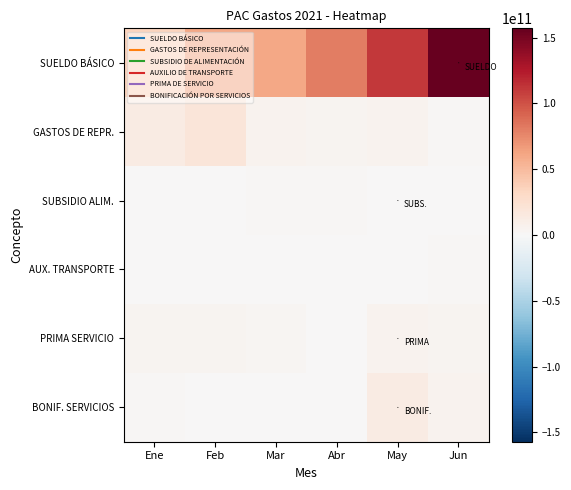

Reading right to left, extract all data points from this chart.

SUELDO BÁSICO: Jun=157060283446.4	May=111571553445.8	Abr=80534359865.8	Mar=60212013327.8	Feb=60133564827.8	Ene=34638575827.8
GASTOS DE REPR.: Jun=2007965289.0	May=5354000000.0	Abr=4159000000.0	Mar=5744178507.0	Feb=19119665908.0	Ene=12354000000.0
SUBSIDIO ALIM.: Jun=1202680630.0	May=78448500.0	Abr=2007965289.0	Mar=1506181905.0	Feb=348340207.0	Ene=328125000.0
AUX. TRANSPORTE: Jun=1473000000.0	May=78448500.0	Abr=16500000.0	Mar=21000000.0	Feb=270643238.0	Ene=361998000.0
PRIMA SERVICIO: Jun=4159000000.0	May=5354000000.0	Abr=1152680630.0	Mar=2541267000.0	Feb=4080214000.0	Ene=3778000000.0
BONIF. SERVICIOS: Jun=5744178507.0	May=12354000000.0	Abr=328125000.0	Mar=361998000.0	Feb=578385000.0	Ene=1473000000.0